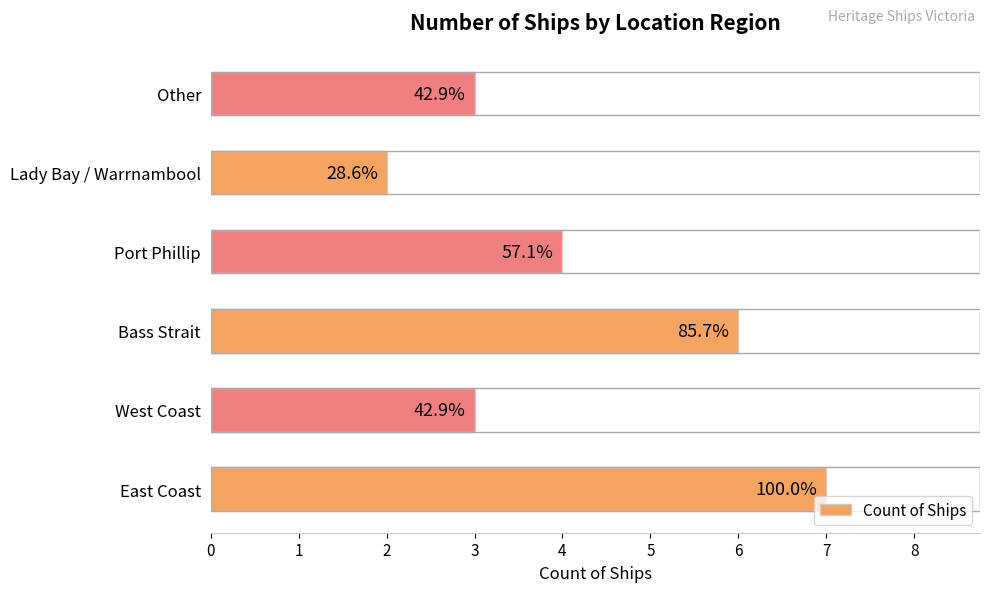

What is the sum of all values?

25